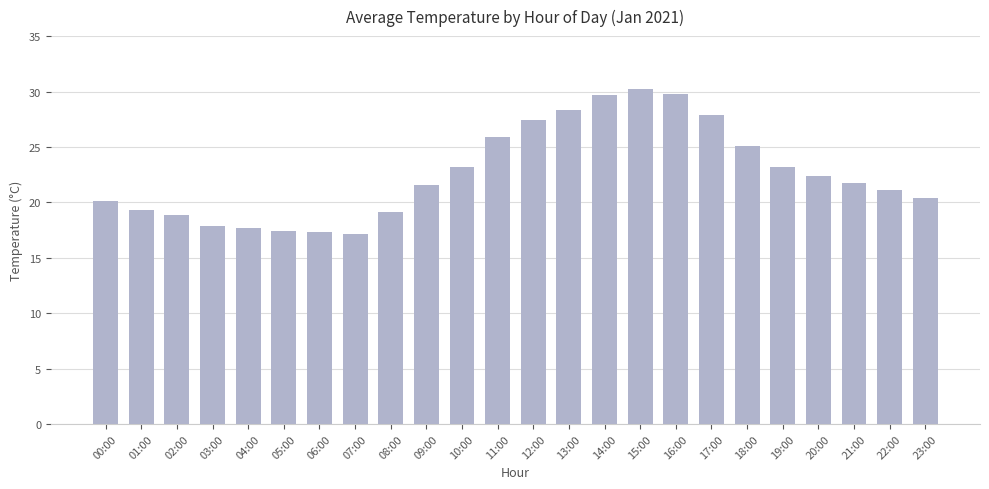

Does the chart contain any negative values?

No